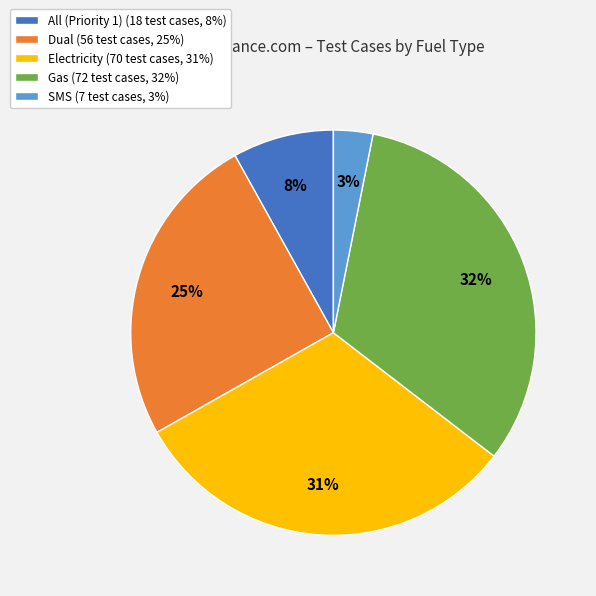

How many segments does this pie chart have?

5